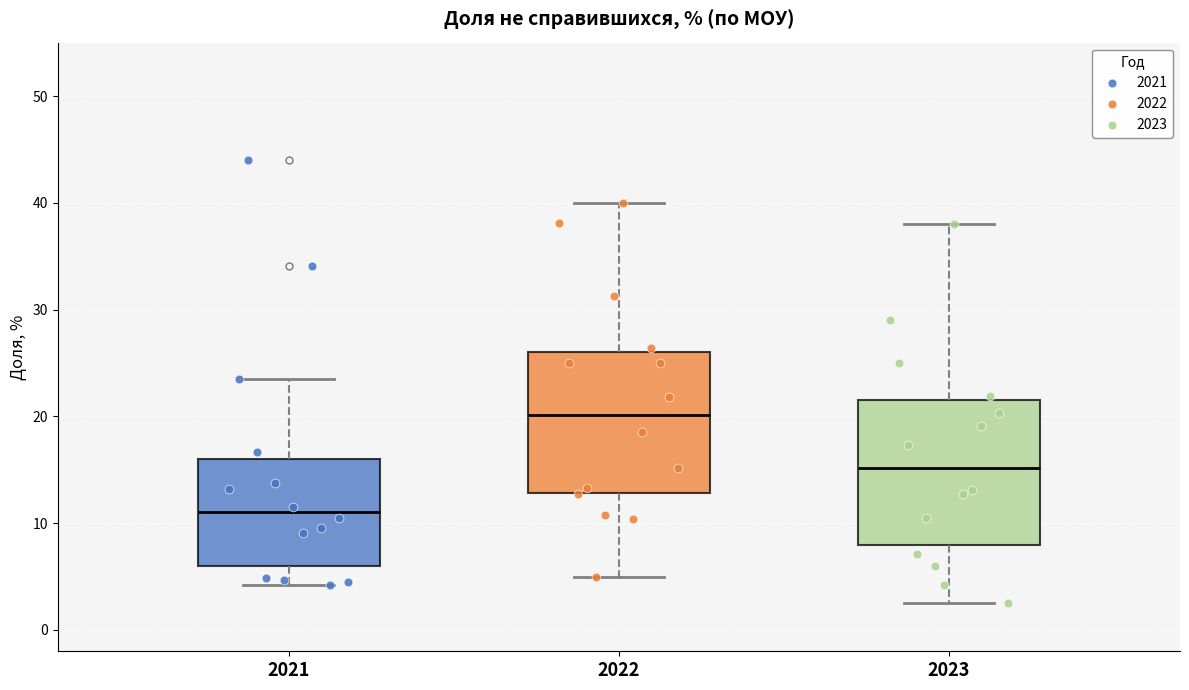

Reading left to right, transcribe this box plot: for each box, give where its median line is, the range the box spans, and where its two whiskers end, as read against the y-axis. The values are not printed on the chart, so give them approximately, as read against the axis.

2021: median 11, box 6 to 16, whiskers 4 to 24
2022: median 20, box 13 to 26, whiskers 5 to 40
2023: median 15, box 8 to 22, whiskers 3 to 38